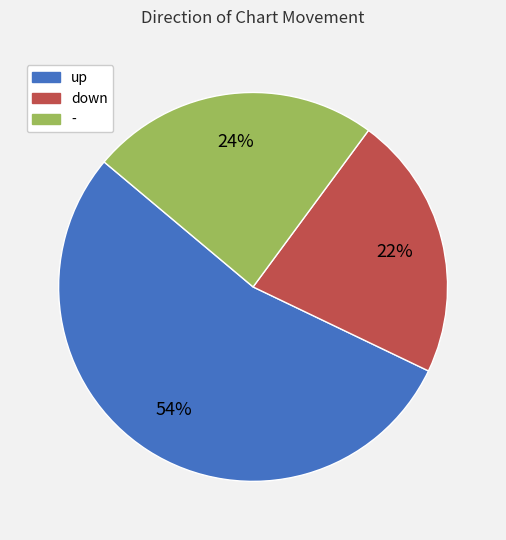

Approximately how many times larger is the value at up compared to down?

2.5